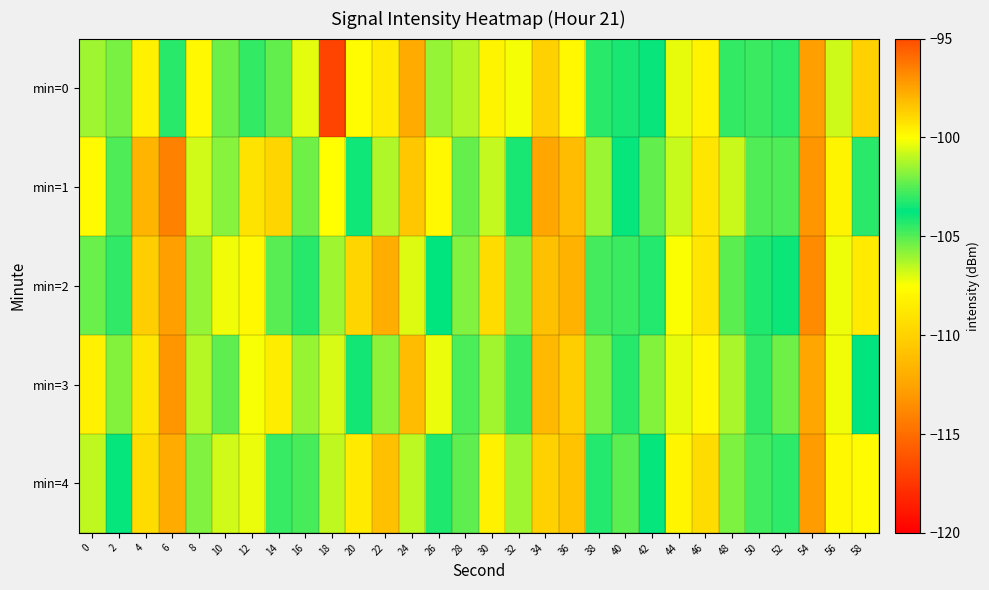

What is the total value across all series at 42?

-521.6